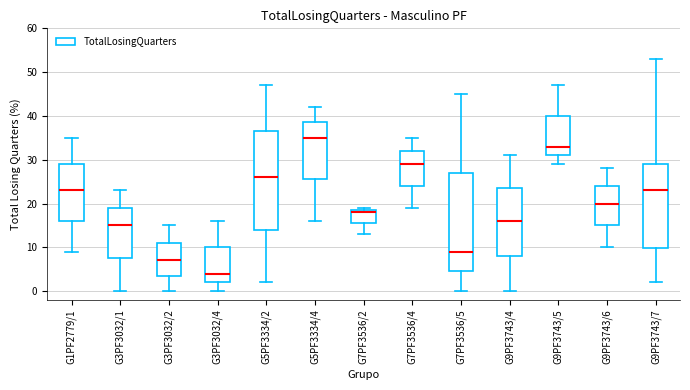

Reading left to right, transcribe this box plot: for each box, give where its median line is, the range the box spans, and where its two whiskers end, as read against the y-axis. The values are not printed on the chart, so give them approximately, as read against the axis.

G1PF2779/1: median 23, box 16 to 29, whiskers 9 to 35
G3PF3032/1: median 15, box 8 to 19, whiskers 0 to 23
G3PF3032/2: median 7, box 4 to 11, whiskers 0 to 15
G3PF3032/4: median 4, box 2 to 10, whiskers 0 to 16
G5PF3334/2: median 26, box 14 to 37, whiskers 2 to 47
G5PF3334/4: median 35, box 26 to 39, whiskers 16 to 42
G7PF3536/2: median 18, box 16 to 19, whiskers 13 to 19 (just above the box's upper edge)
G7PF3536/4: median 29, box 24 to 32, whiskers 19 to 35
G7PF3536/5: median 9, box 5 to 27, whiskers 0 to 45
G9PF3743/4: median 16, box 8 to 24, whiskers 0 to 31
G9PF3743/5: median 33, box 31 to 40, whiskers 29 to 47
G9PF3743/6: median 20, box 15 to 24, whiskers 10 to 28
G9PF3743/7: median 23, box 10 to 29, whiskers 2 to 53